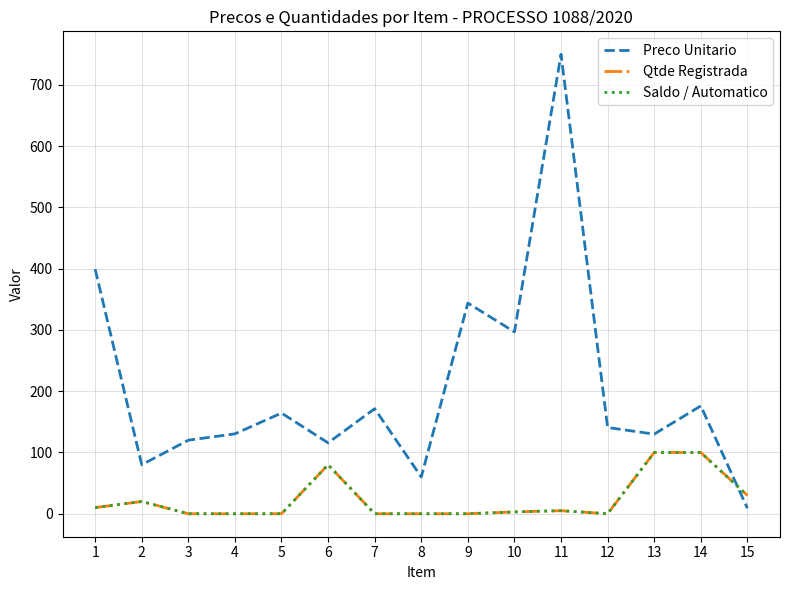

Does the chart display data point markers on the line(s)?

No